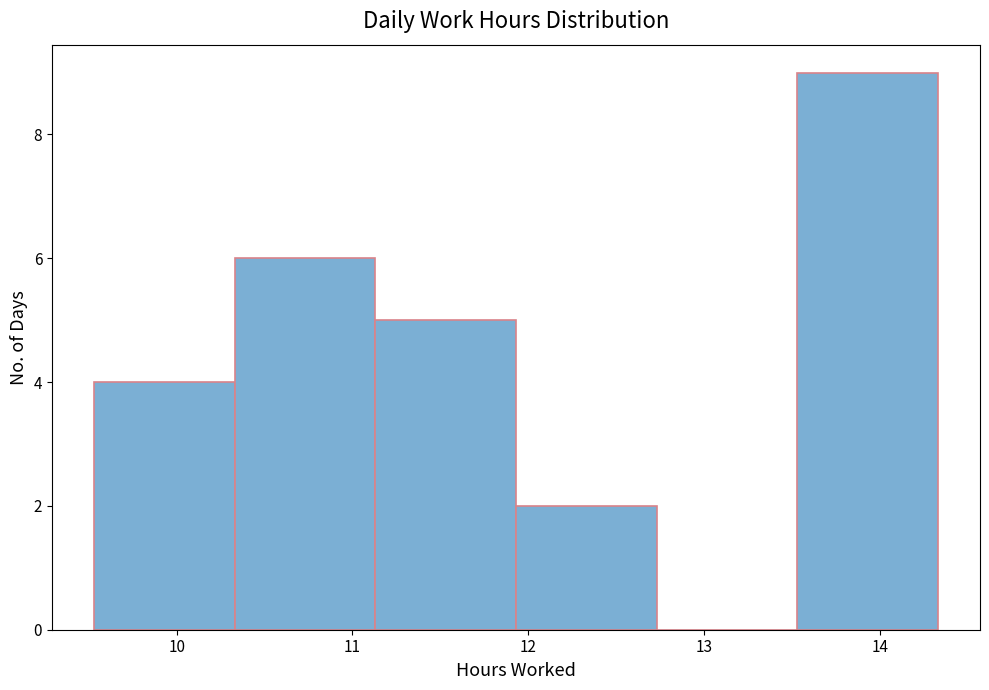

Reading left to right, list every bar in this chart as the range it spans on the x-axis followed by its height. Neither the bar edges nor the heights are printed on the chart, so give them approximately, as read against the axes.

9.53 to 10.33: 4
10.33 to 11.13: 6
11.13 to 11.93: 5
11.93 to 12.73: 2
12.73 to 13.53: 0
13.53 to 14.33: 9